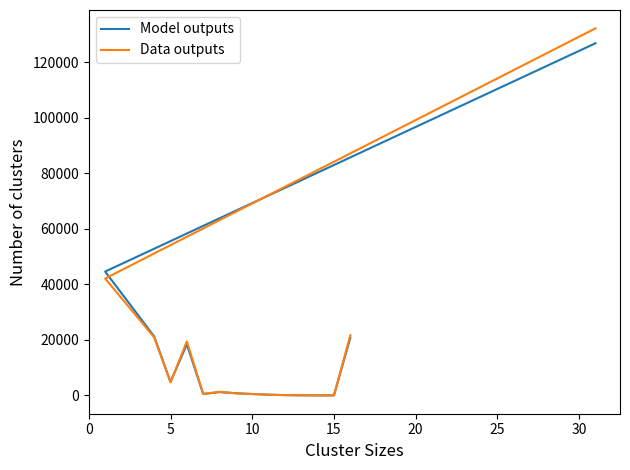

After their last crossing, which series has the higher values: Model outputs or Data outputs?

Data outputs